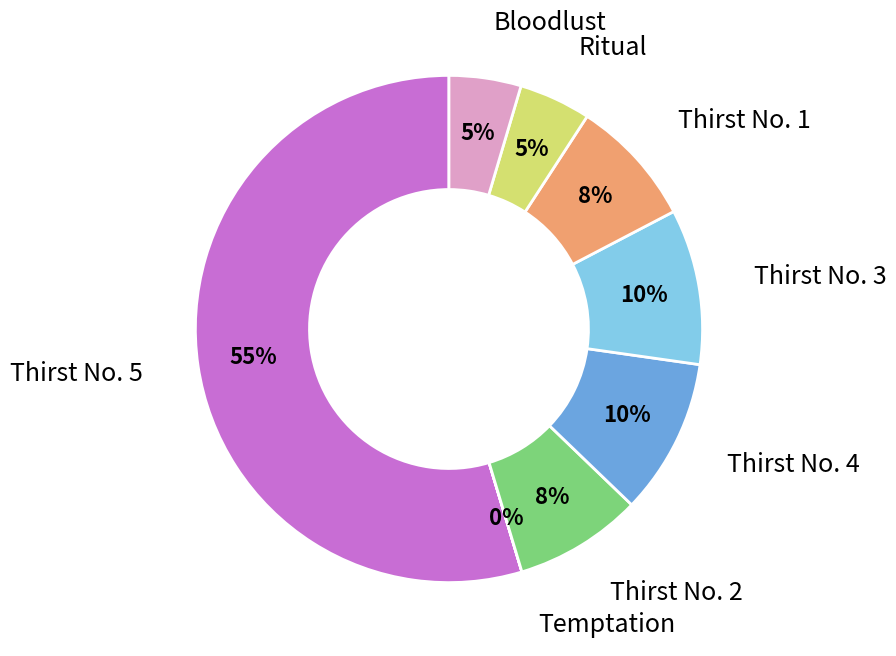

To the nearest percent, what is the combined percentage of Thirst No. 4 and Thirst No. 2?

18%